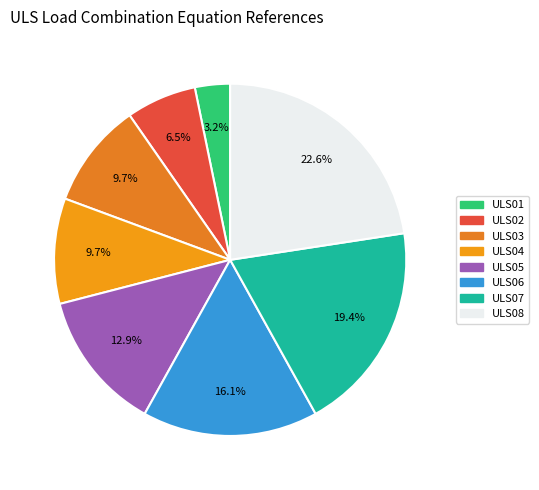

True or false: ULS07 accounts for 19% of the total.

True